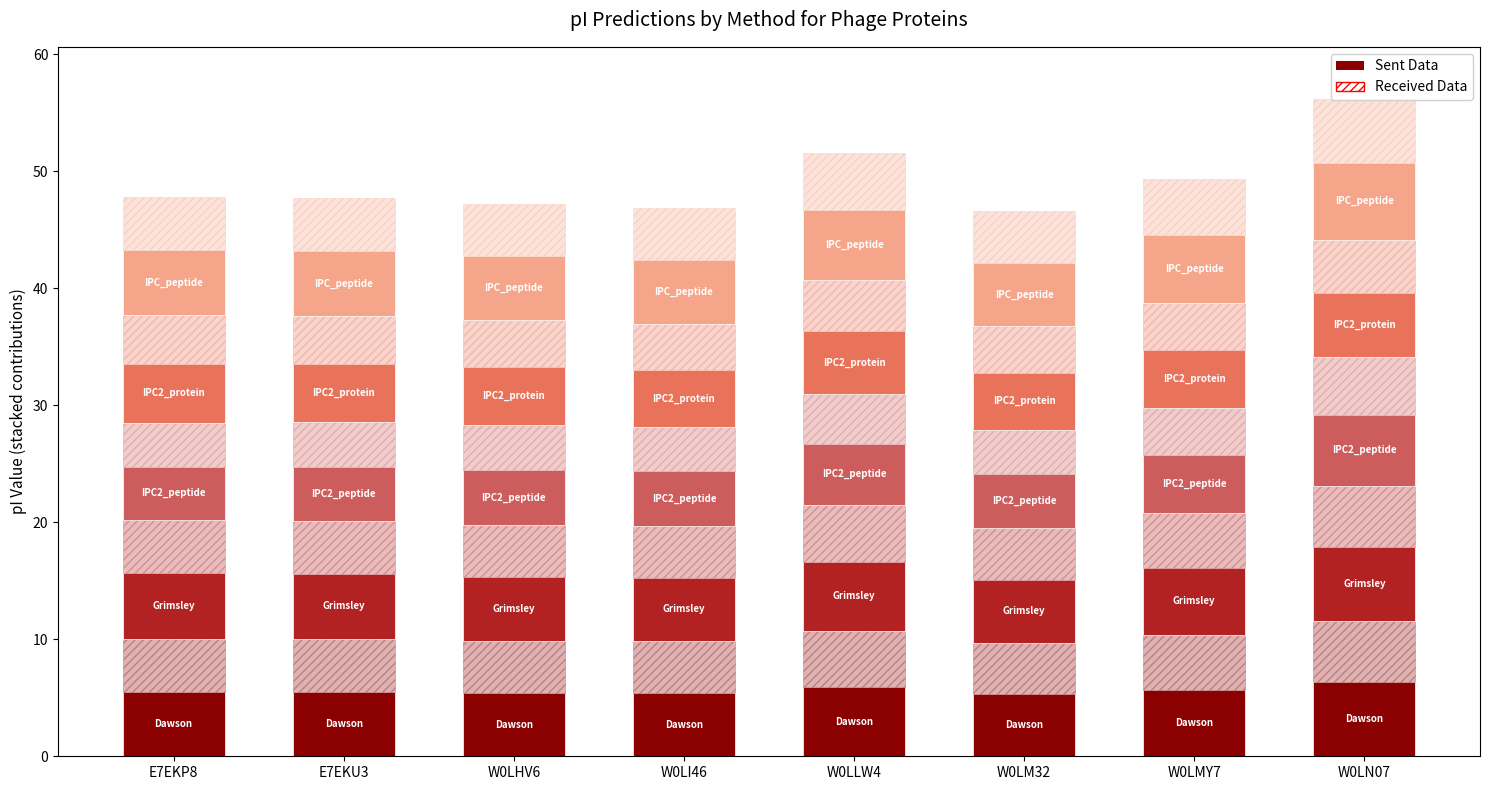

What is the label of the 7th bar from the left?

W0LMY7